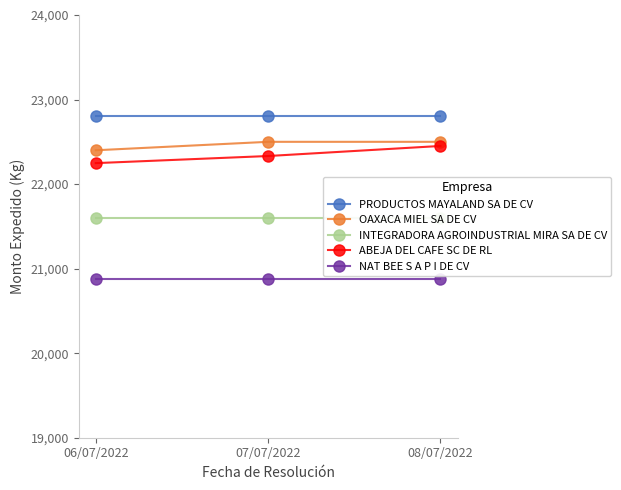

Which category has the highest value across all series?

06/07/2022